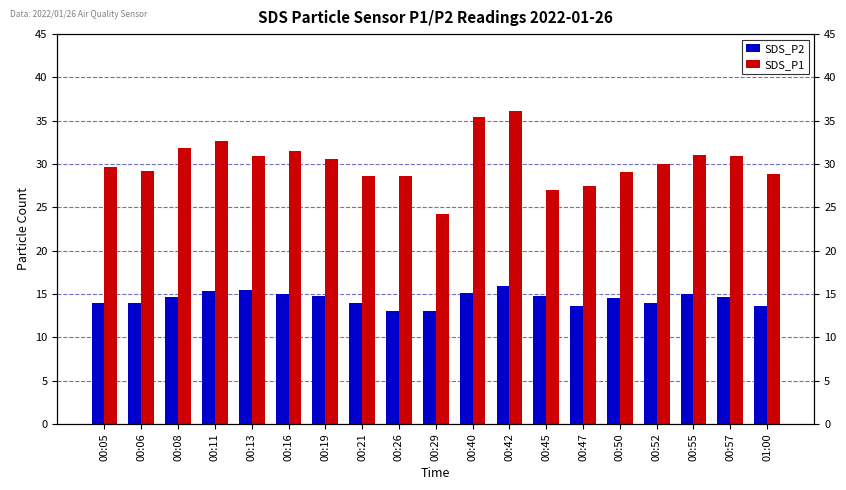

At which label is SDS_P1 closest to 30?

00:52